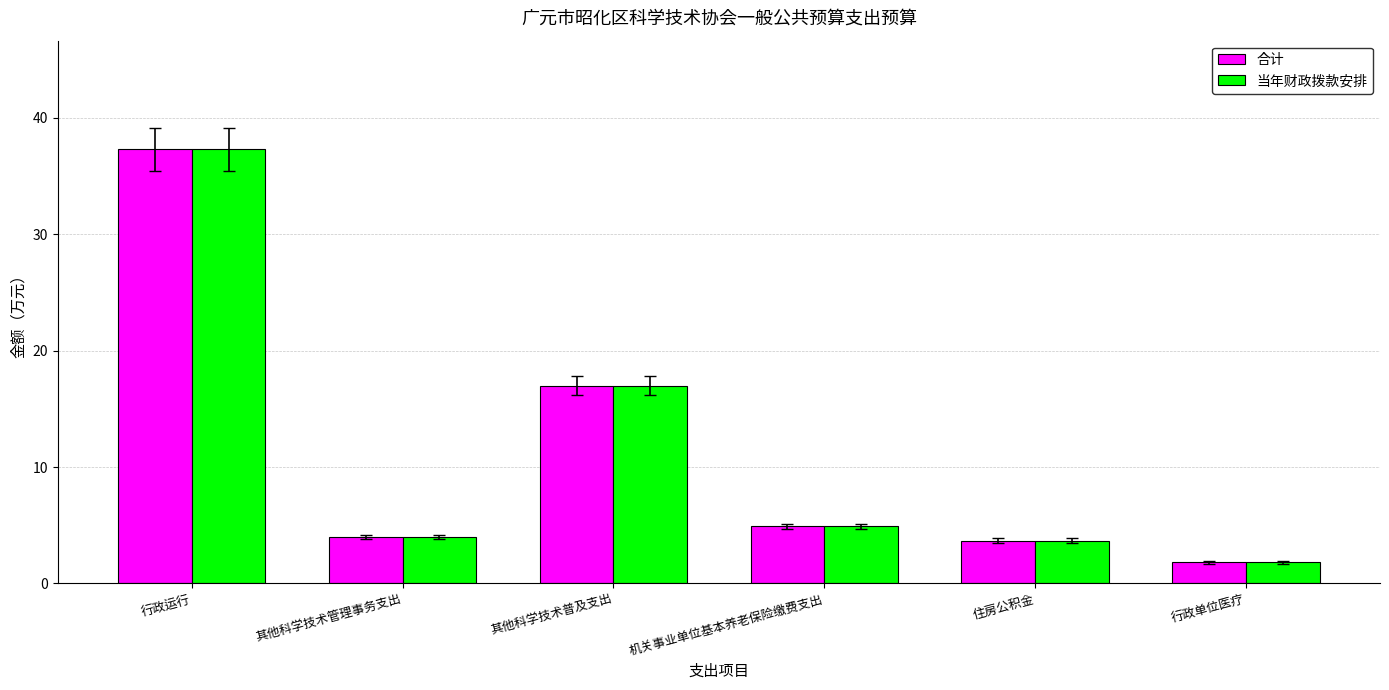

True or false: 当年财政拨款安排 has a value of 7.1 at 其他科学技术管理事务支出.

False